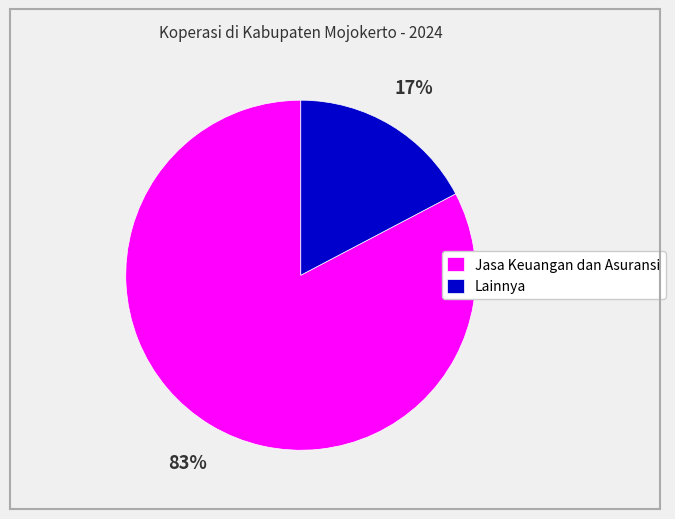

True or false: Lainnya accounts for 17% of the total.

True